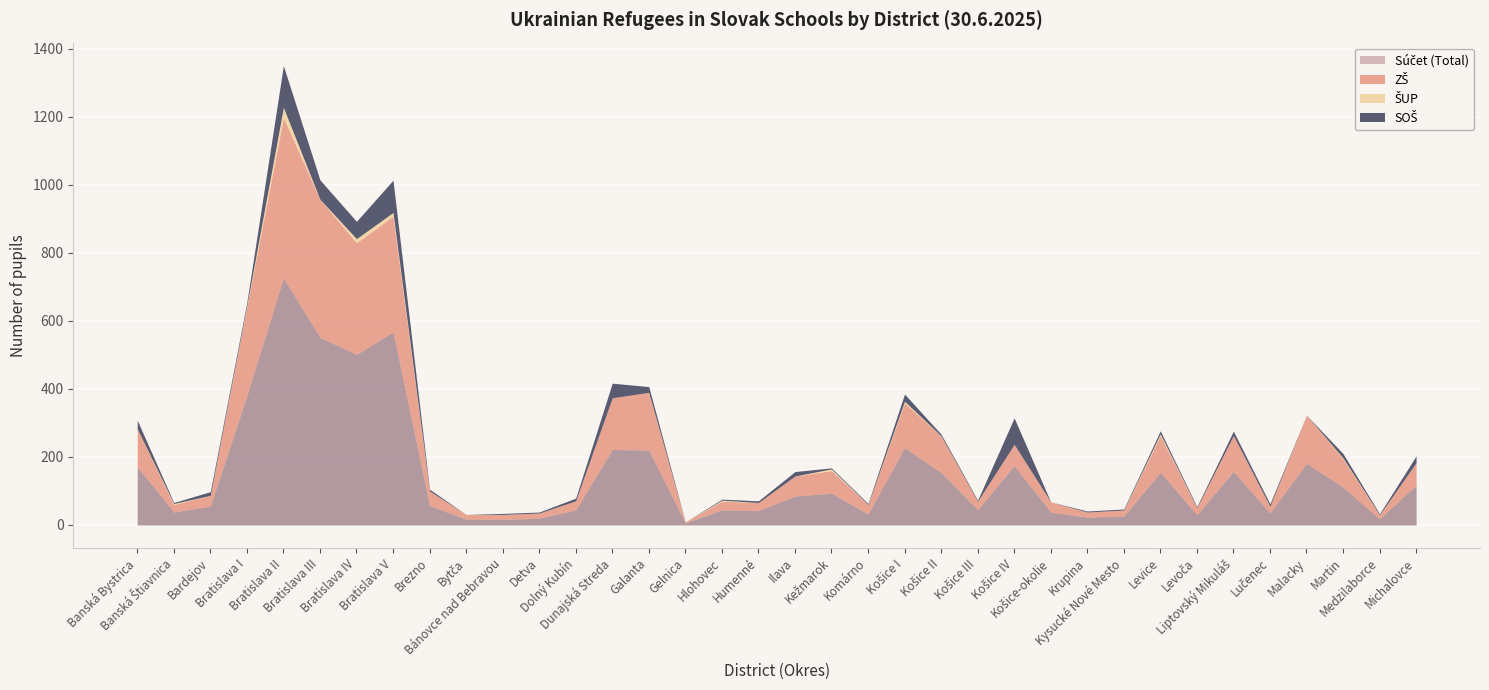

True or false: SOŠ has more than 1 points higher than both neighbors.

True